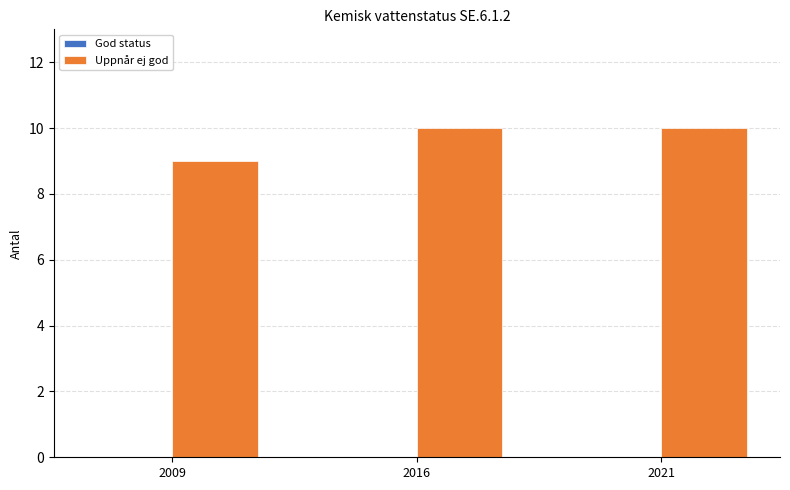

Is it true that the value at 2021 is 10?

True